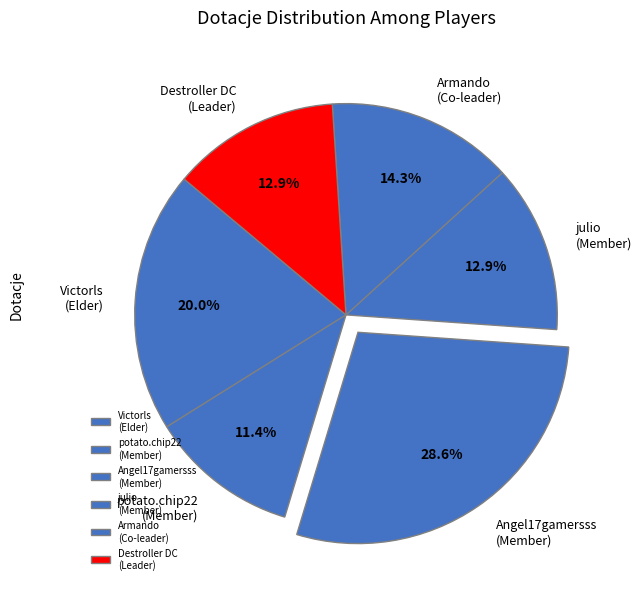

Is Angel17gamersss (Member) the majority of the pie?

No